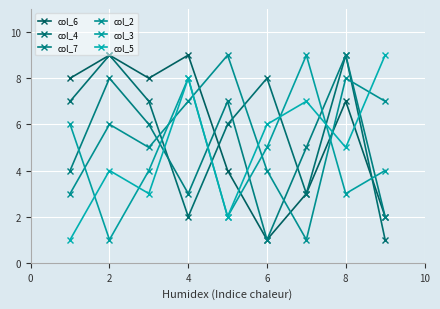

Reading left to right, what are all the values shown in this chart?

col_6: 8	9	8	9	4	1	3	7	2
col_4: 7	9	7	2	6	8	3	9	1
col_7: 4	8	6	3	7	1	5	9	2
col_2: 3	6	5	7	9	4	1	8	7
col_3: 6	1	4	8	2	5	9	3	4
col_5: 1	4	3	8	2	6	7	5	9